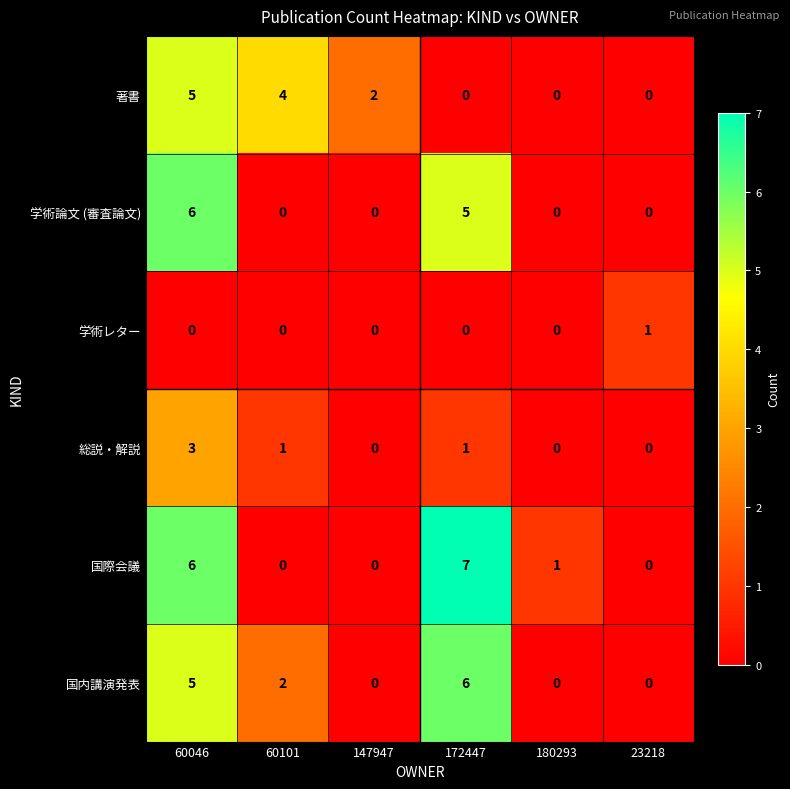

The 著書 series shows 5 at 60046. True or false?

True